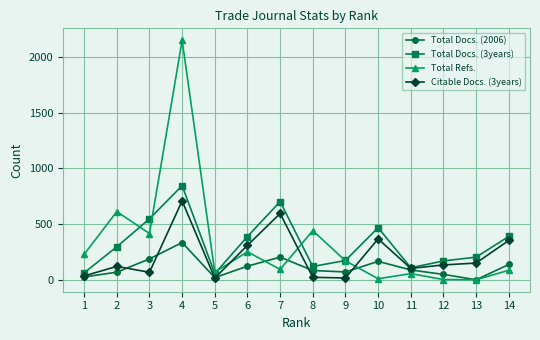

Does the chart have visible grid lines?

Yes